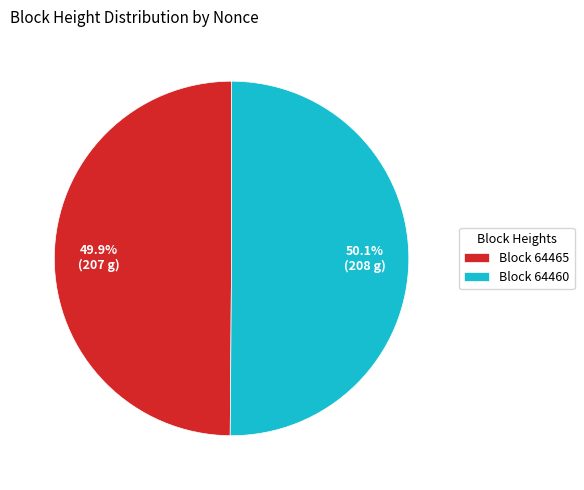

What is the ratio of the value at Block 64460 to the value at Block 64465?

1.0